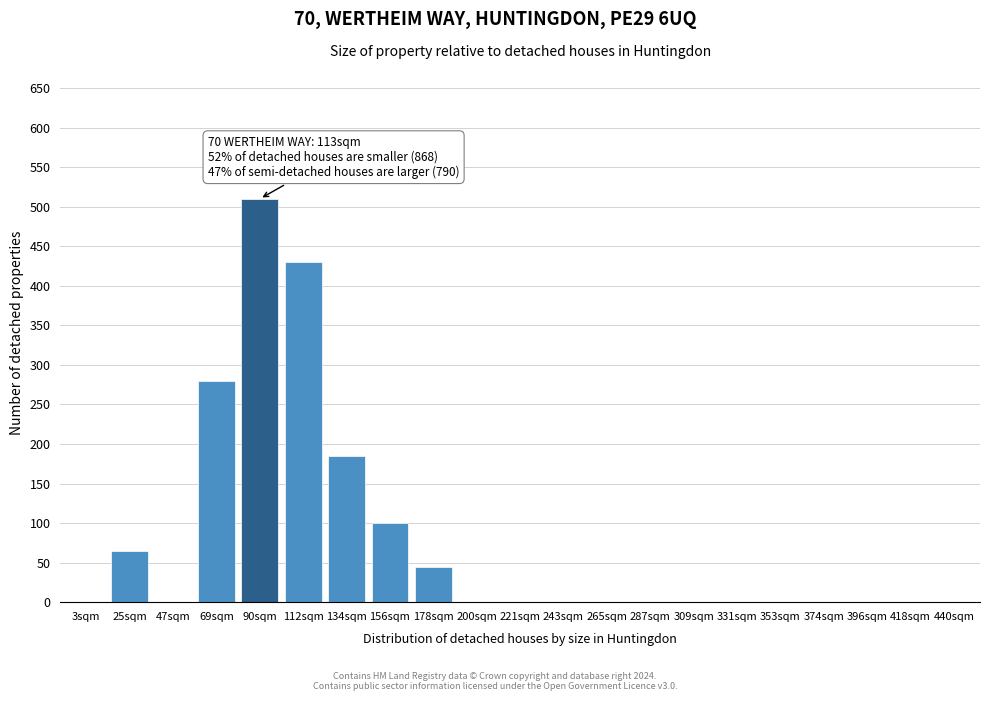

Reading right to left, what are all the values shown in this chart?

440sqm=0	418sqm=0	396sqm=0	374sqm=0	353sqm=0	331sqm=0	309sqm=0	287sqm=0	265sqm=0	243sqm=0	221sqm=0	200sqm=0	178sqm=45	156sqm=100	134sqm=185	112sqm=430	90sqm=510	69sqm=280	47sqm=0	25sqm=65	3sqm=0